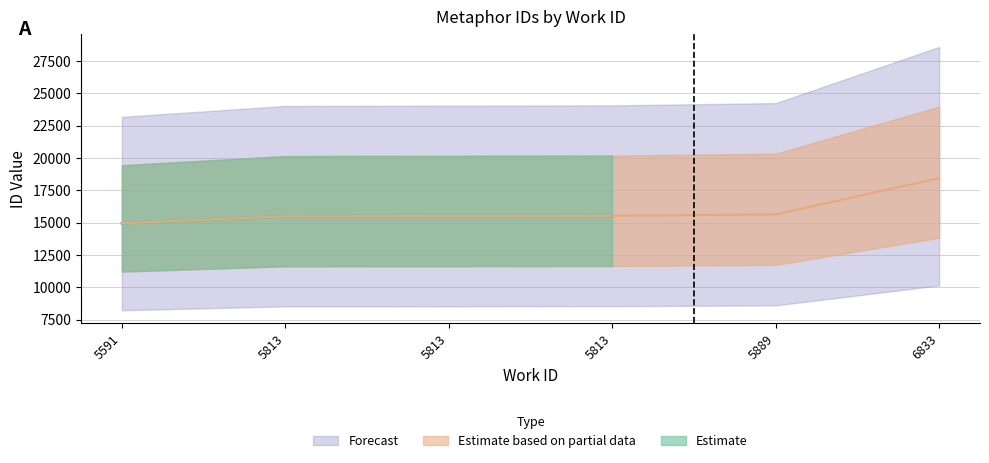

What is the difference between the maximum and minimum values?

3488